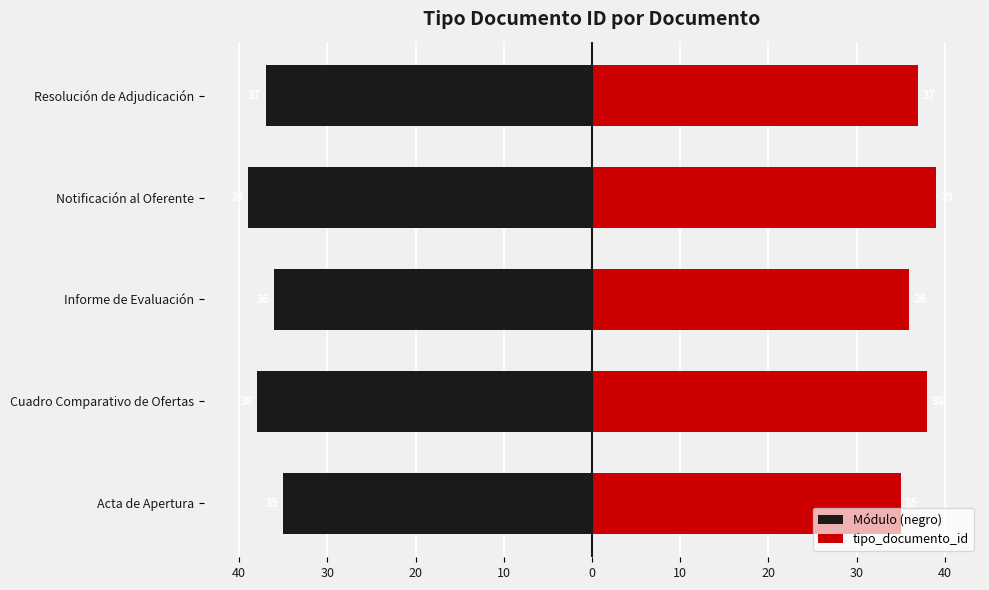

What is the value of the Módulo (negro) bar at the 2nd from the left?

-38